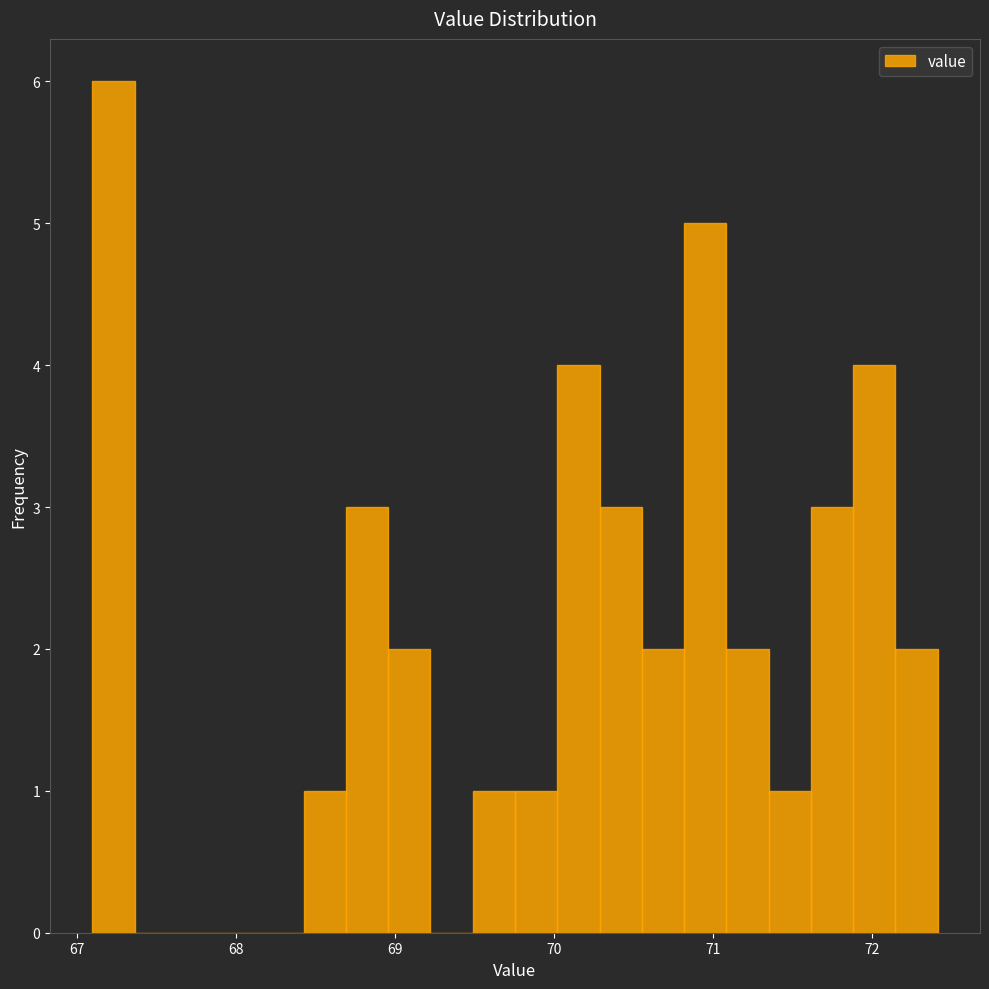

Read against the x-axis, roughly where is the centre of the tallest bar?

67.2